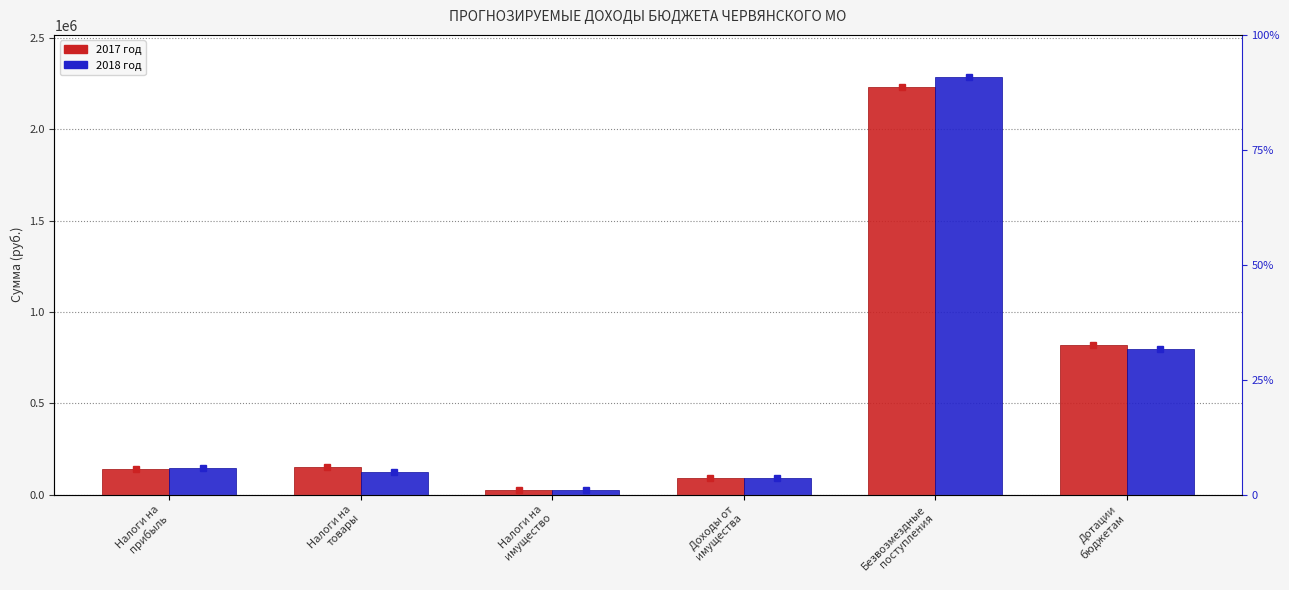

At how many categories does at least one series exceed 152458?

2